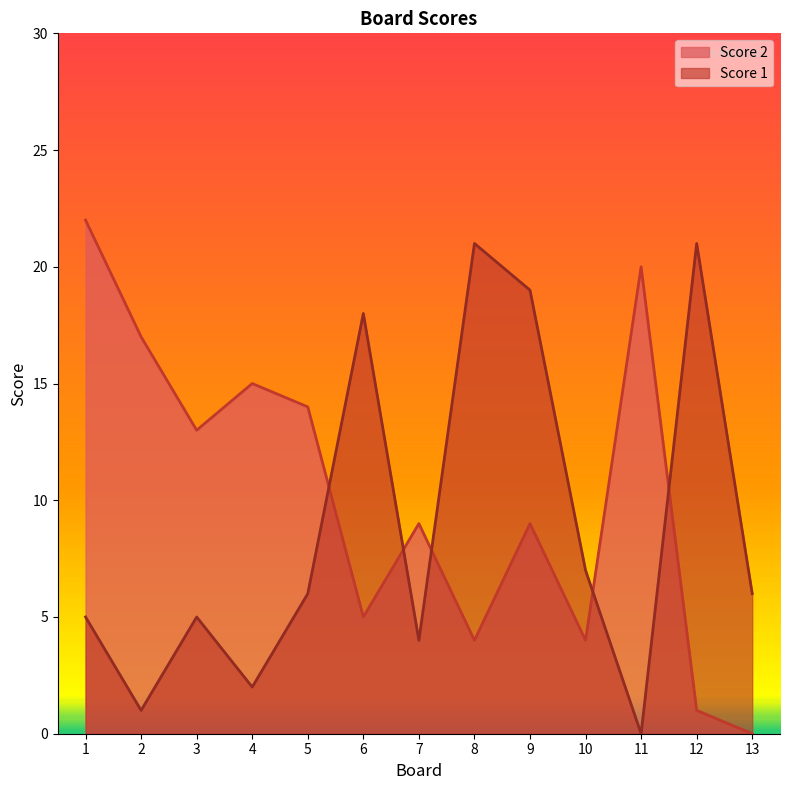

True or false: Score 1 and Score 2 intersect in this chart.

True